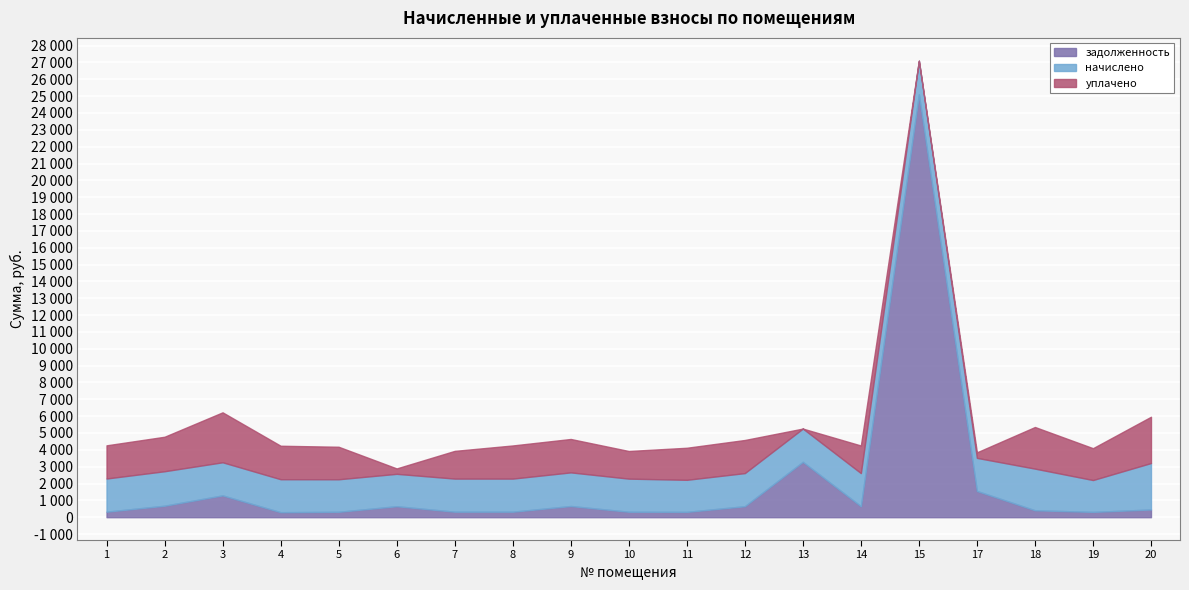

At which category does the chart reach its peak across all series?

15